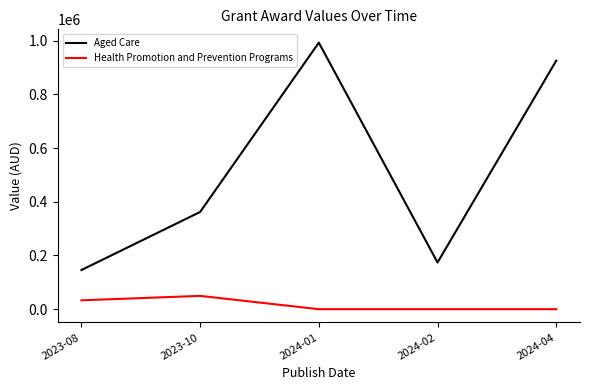

Is the value of Health Promotion and Prevention Programs at 2024-02 greater than the value of Aged Care at 2024-01?

No